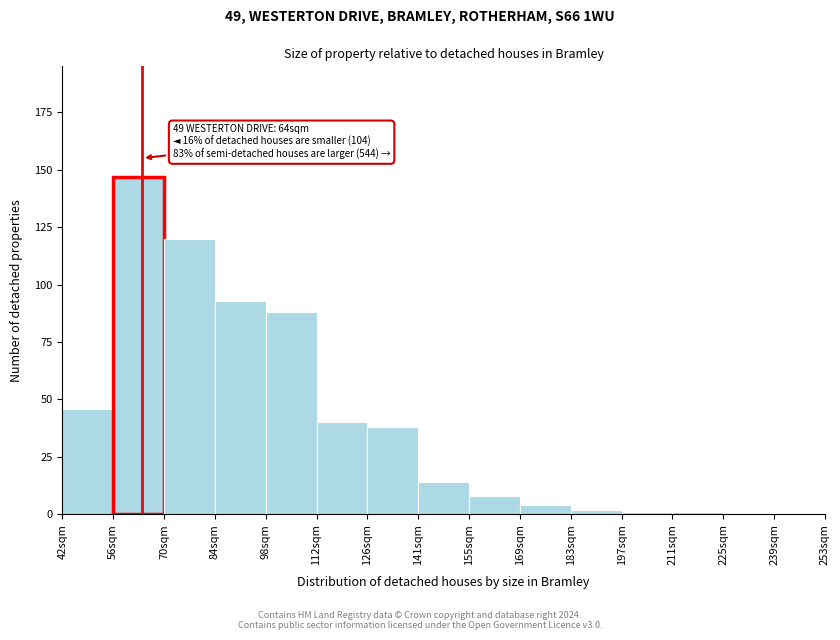

Reading right to left, extract all data points from this chart.

239sqm=0	225sqm=0	211sqm=1	197sqm=1	183sqm=2	169sqm=4	155sqm=8	141sqm=14	126sqm=38	112sqm=40	98sqm=88	84sqm=93	70sqm=120	56sqm=147	42sqm=46